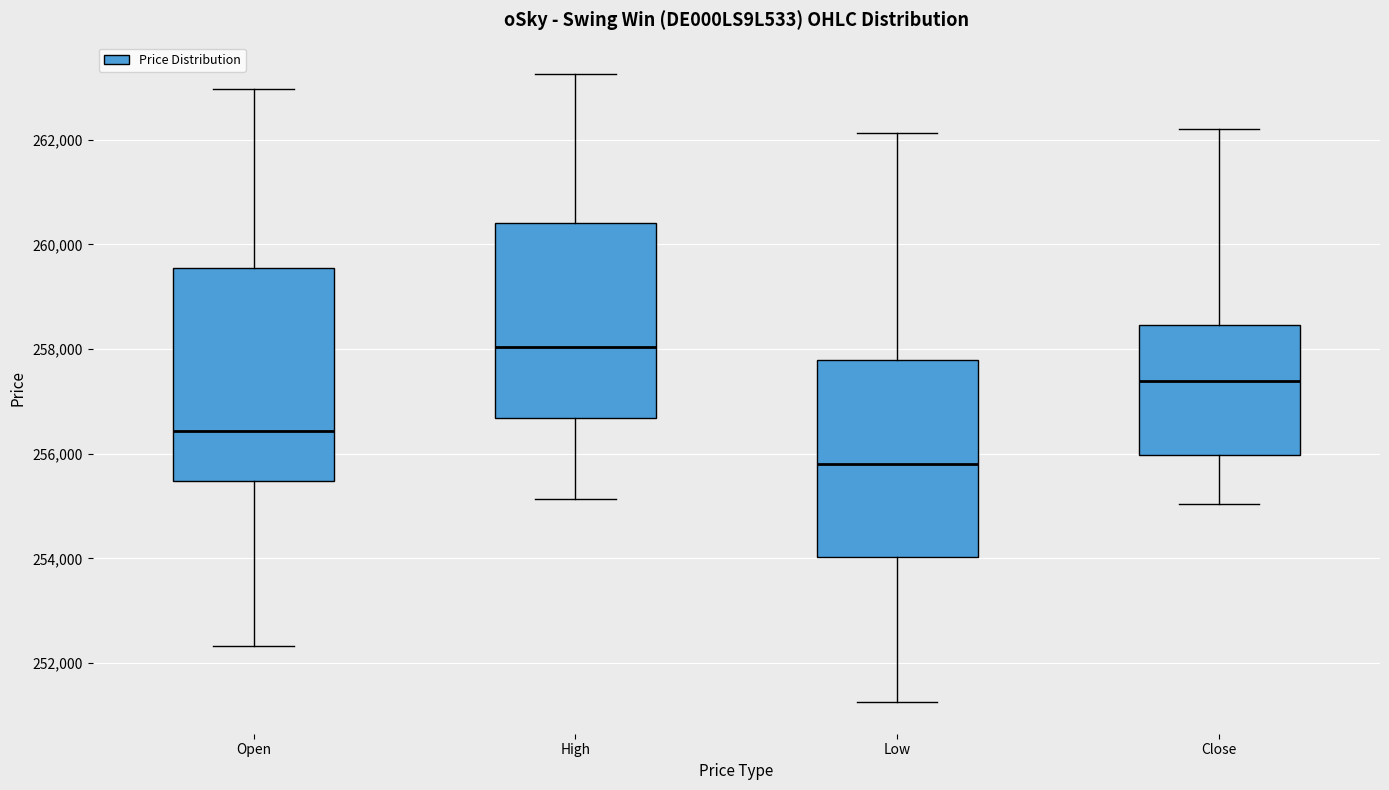

Reading left to right, read every box against the y-axis: the position of its median line, the range the box covers, and the ends of its whiskers. The values are not printed on the chart, so give them approximately, as read against the axis.

Open: median 256400, box 255400 to 259600, whiskers 252400 to 263000
High: median 258000, box 256600 to 260400, whiskers 255200 to 263200
Low: median 255800, box 254000 to 257800, whiskers 251200 to 262200
Close: median 257400, box 256000 to 258400, whiskers 255000 to 262200